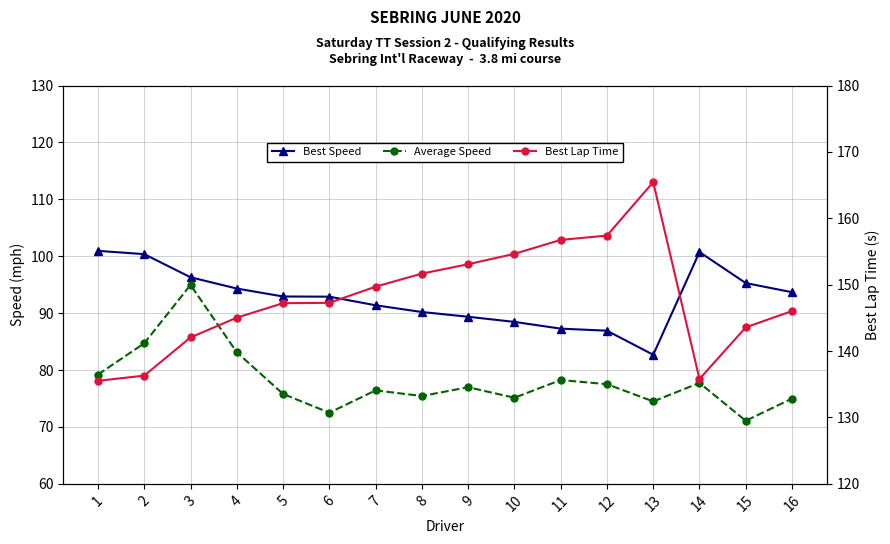

What is the average value of the Best Speed series?

92.7